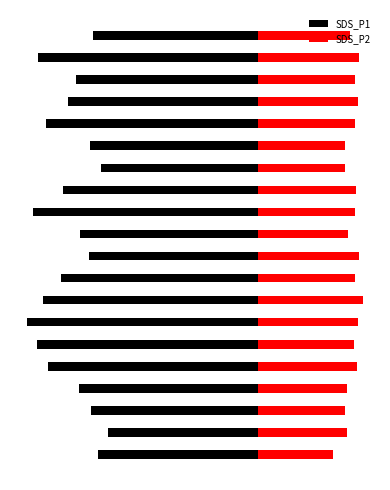

Rank the series by their average value, from highest to lowest.

SDS_P2, SDS_P1